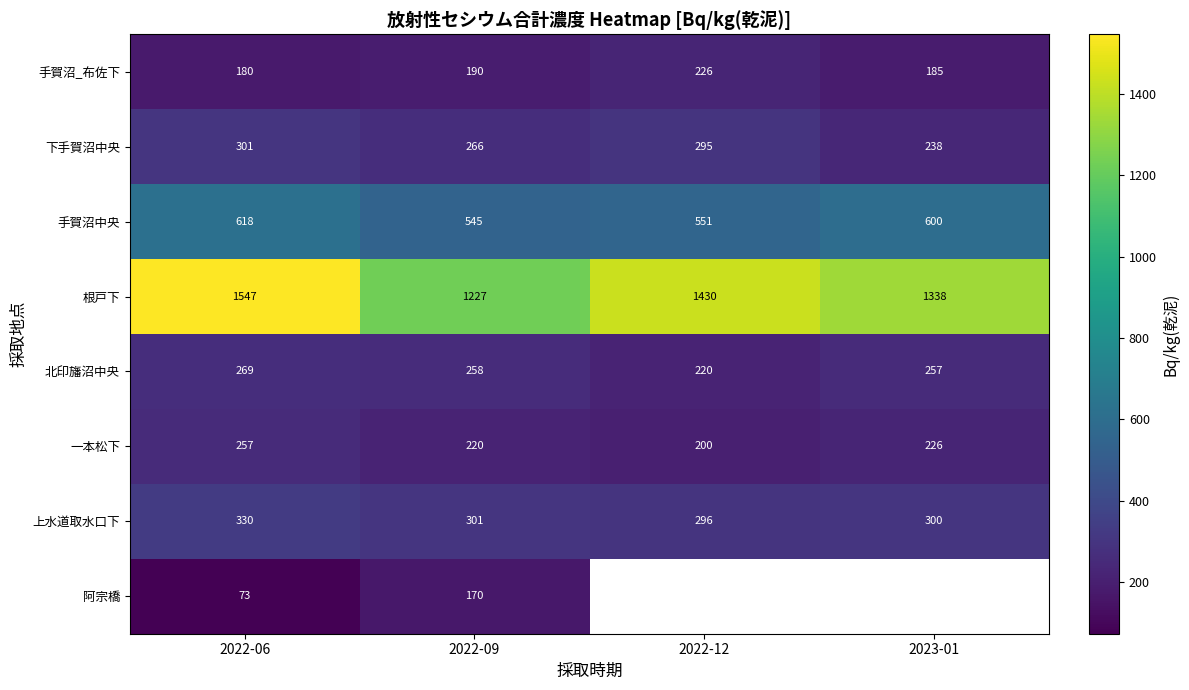

Rank the categories by 北印旛沼中央 value from highest to lowest.

2022-06, 2022-09, 2023-01, 2022-12